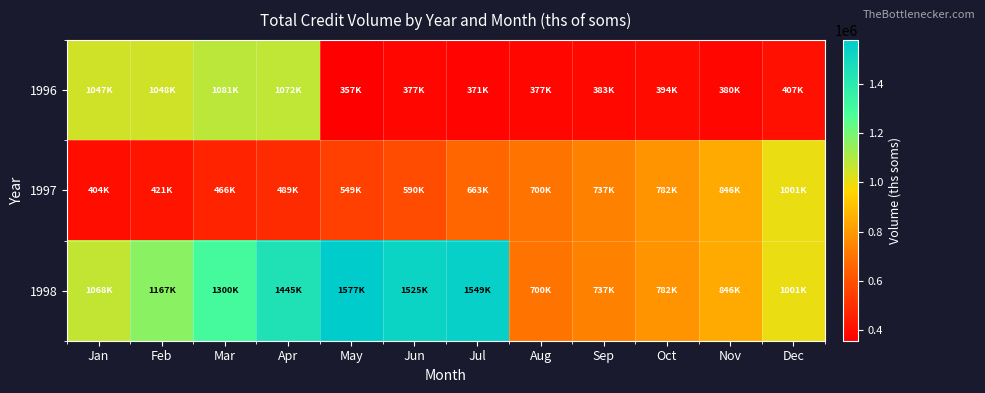

Which category has the lowest value across all series?

May